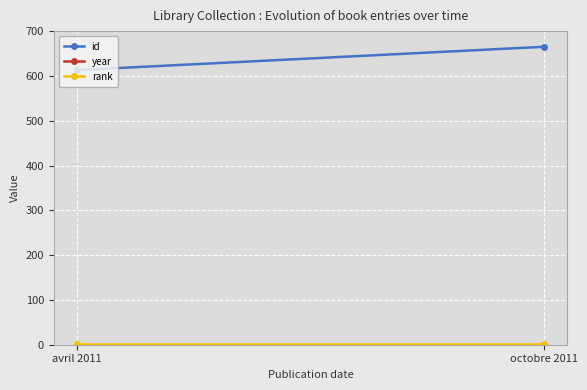

How many distinct data groups are displayed?

3